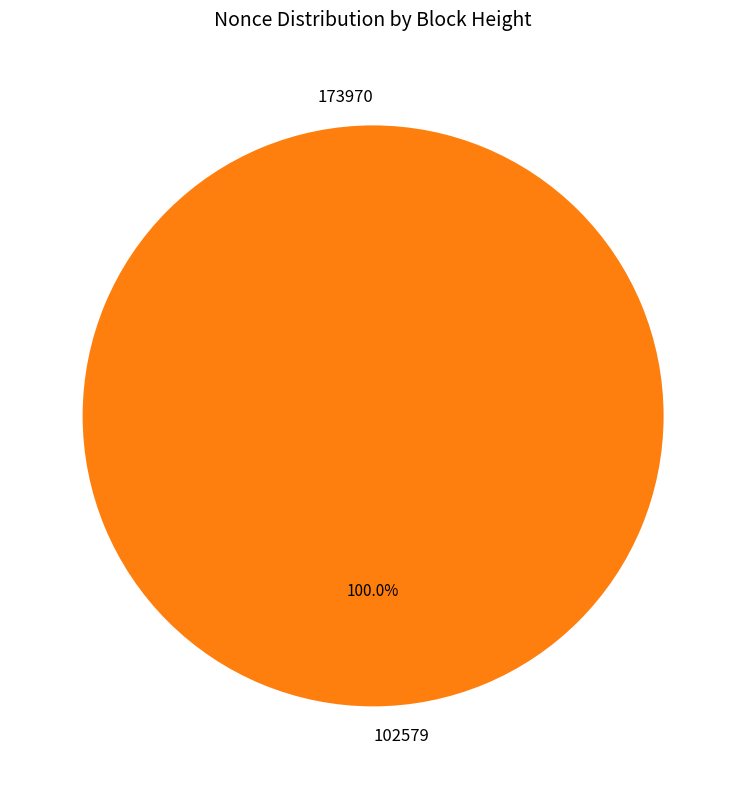

Is it true that 173970 is 1% of the pie?

False